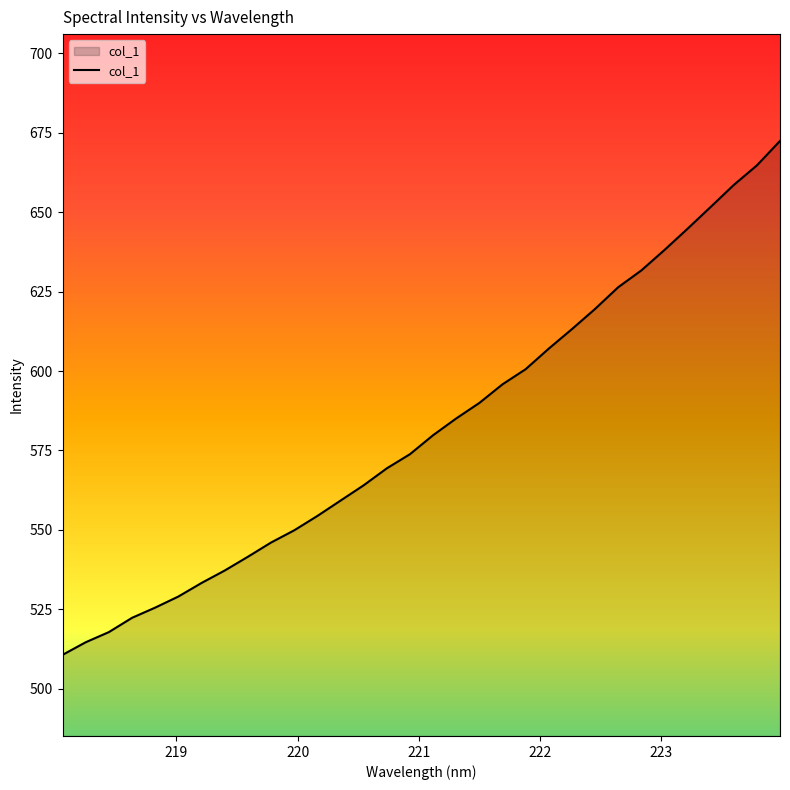

Reading left to right, list all the values displayed in this chart.

510.7	514.6	517.8	522.3	525.5	529.0	533.3	537.2	541.5	546.0	549.9	554.4	559.2	564.0	569.4	573.8	579.8	585.1	590.0	595.8	600.6	607.1	613.2	619.5	626.4	631.7	638.1	644.8	651.7	658.6	664.7	672.4